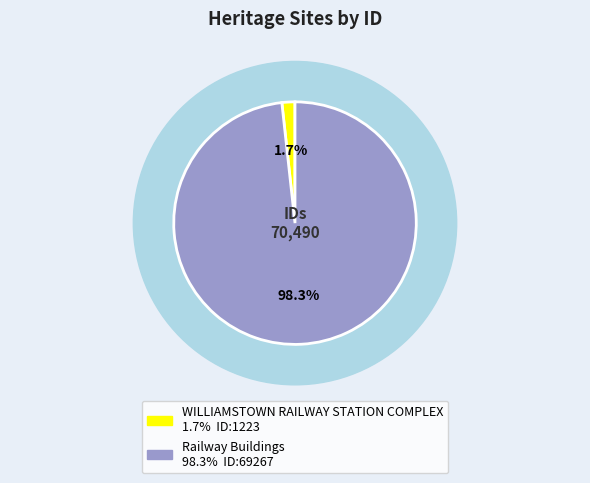

The WILLIAMSTOWN RAILWAY STATION COMPLEX slice represents 2% of the pie. True or false?

True